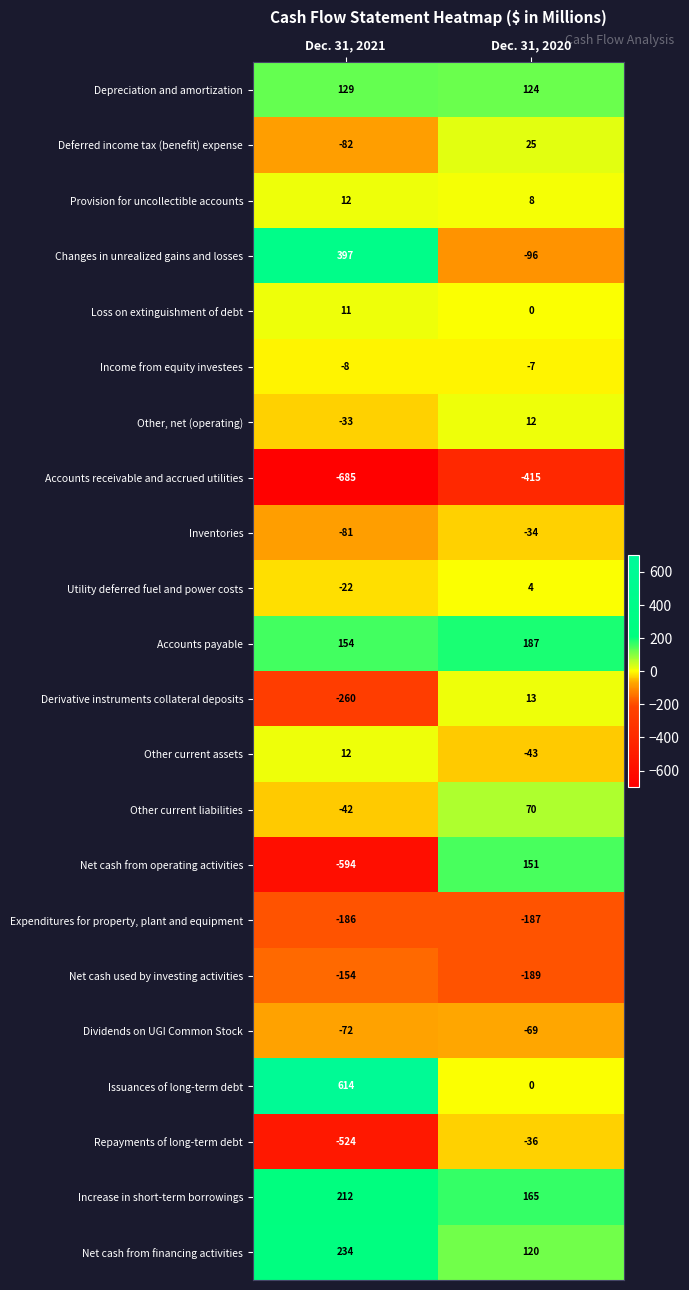

What is the greatest value displayed?

614